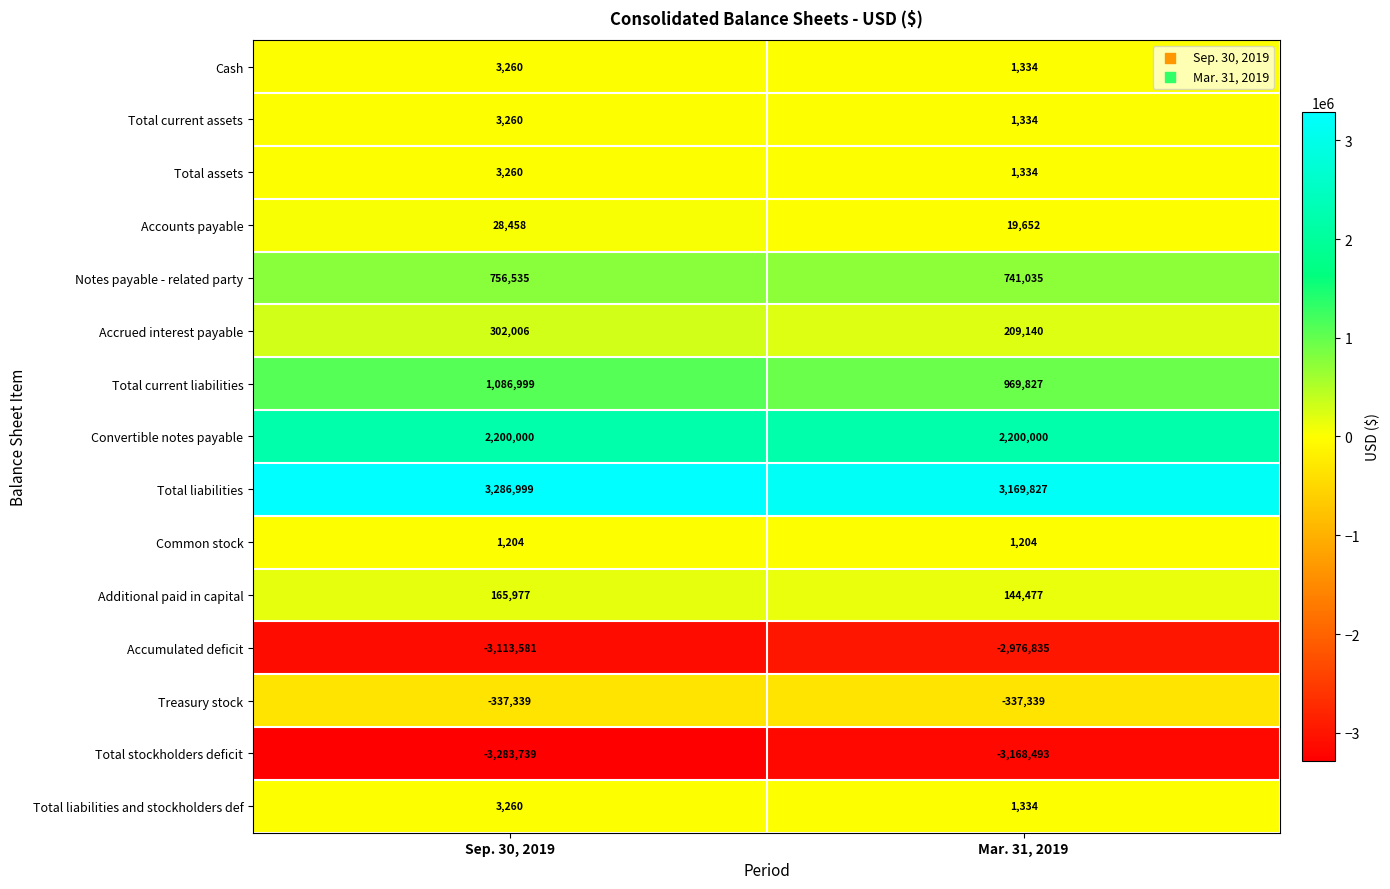

Reading left to right, extract all data points from this chart.

Cash: Sep. 30, 2019=3260	Mar. 31, 2019=1334
Total current assets: Sep. 30, 2019=3260	Mar. 31, 2019=1334
Total assets: Sep. 30, 2019=3260	Mar. 31, 2019=1334
Accounts payable: Sep. 30, 2019=28458	Mar. 31, 2019=19652
Notes payable - related party: Sep. 30, 2019=756535	Mar. 31, 2019=741035
Accrued interest payable: Sep. 30, 2019=302006	Mar. 31, 2019=209140
Total current liabilities: Sep. 30, 2019=1086999	Mar. 31, 2019=969827
Convertible notes payable: Sep. 30, 2019=2200000	Mar. 31, 2019=2200000
Total liabilities: Sep. 30, 2019=3286999	Mar. 31, 2019=3169827
Common stock: Sep. 30, 2019=1204	Mar. 31, 2019=1204
Additional paid in capital: Sep. 30, 2019=165977	Mar. 31, 2019=144477
Accumulated deficit: Sep. 30, 2019=-3113581	Mar. 31, 2019=-2976835
Treasury stock: Sep. 30, 2019=-337339	Mar. 31, 2019=-337339
Total stockholders deficit: Sep. 30, 2019=-3283739	Mar. 31, 2019=-3168493
Total liabilities and stockholders def: Sep. 30, 2019=3260	Mar. 31, 2019=1334